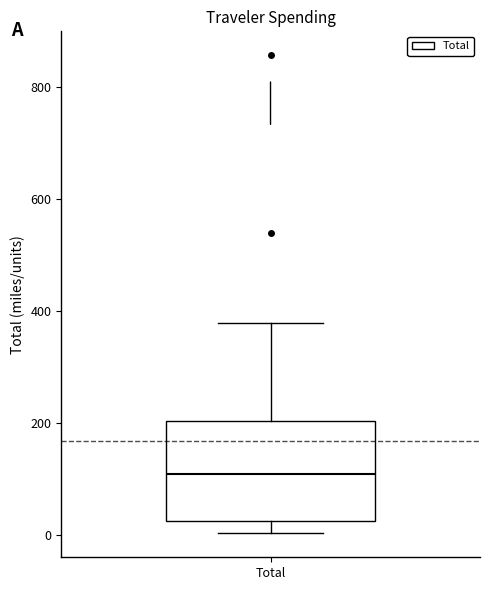

Where is the upper edge of the box for Total on the y-axis? The values are not printed on the chart, so give them approximately, as read against the axis.

200